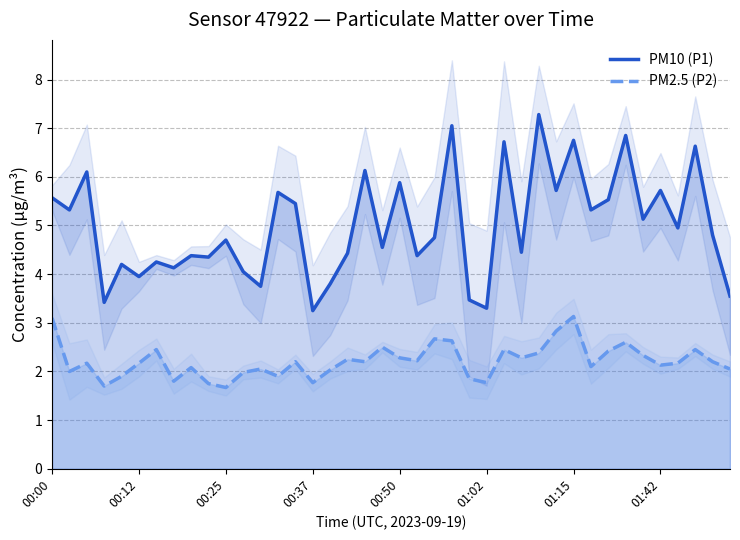

What is the sum of all PM10 (P1) values?

199.7